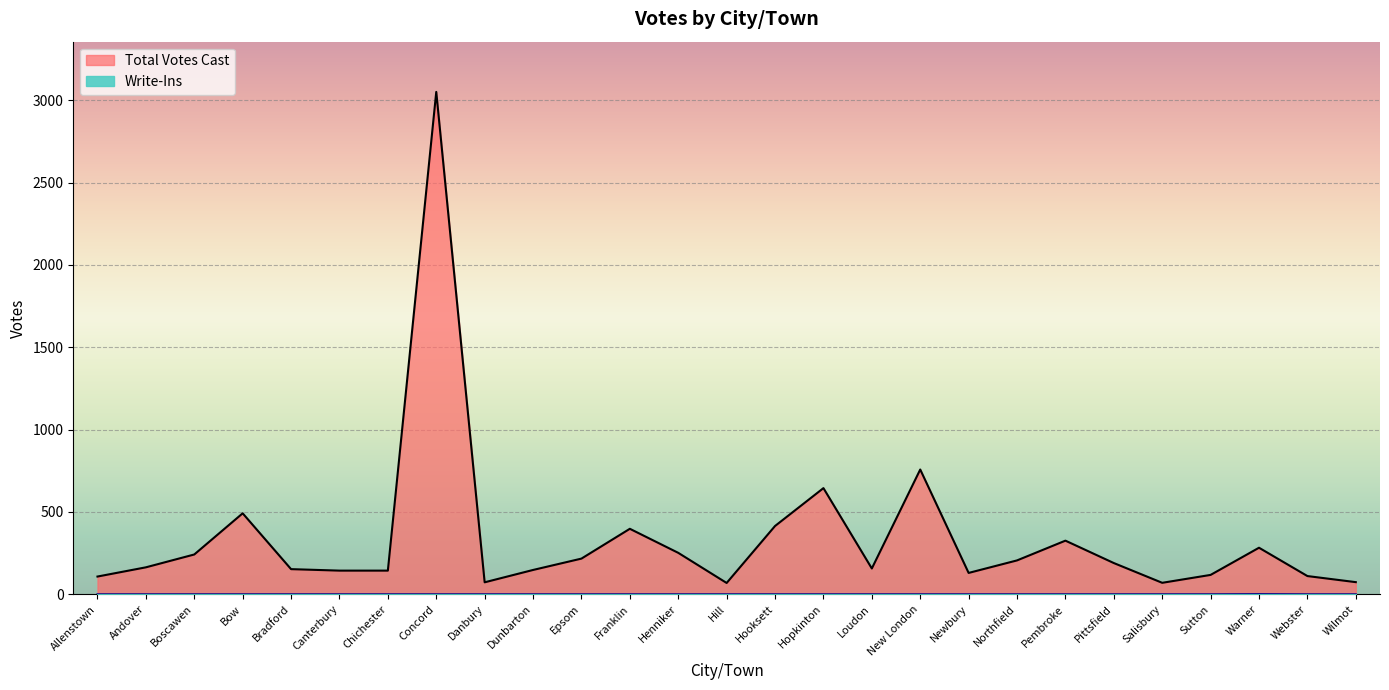

What is the label of the 6th point from the right?

Pittsfield